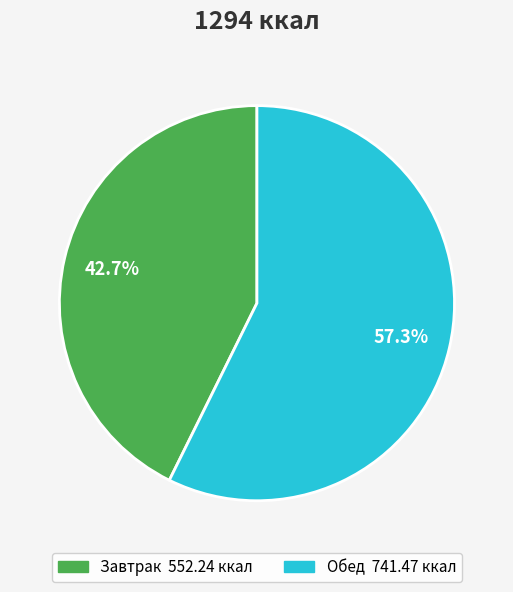

True or false: Завтрак accounts for 51% of the total.

False